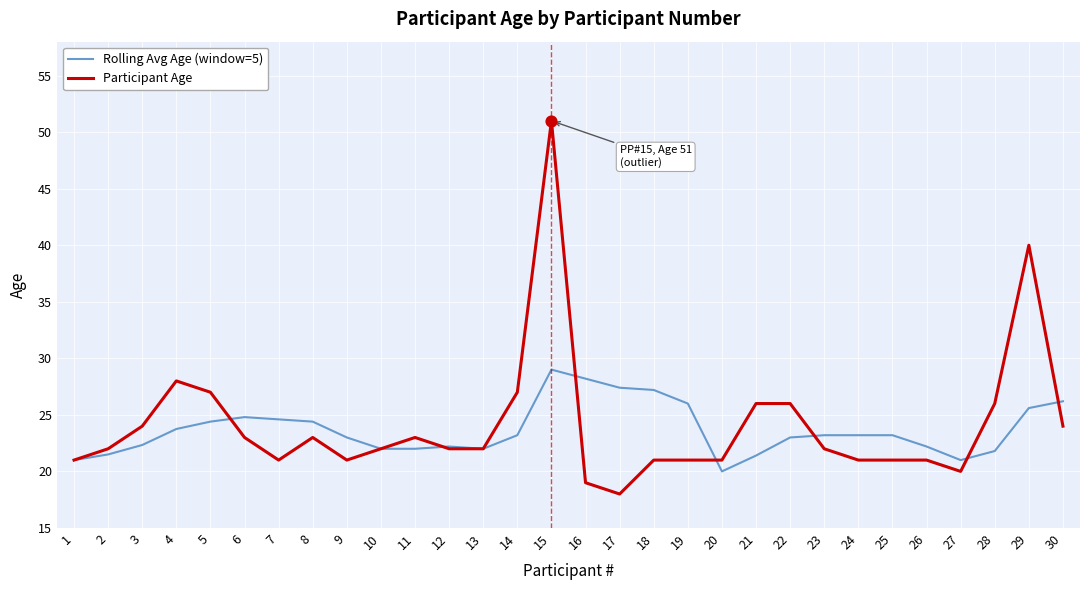

What are all the series names shown in the legend?

Rolling Avg Age (window=5), Participant Age